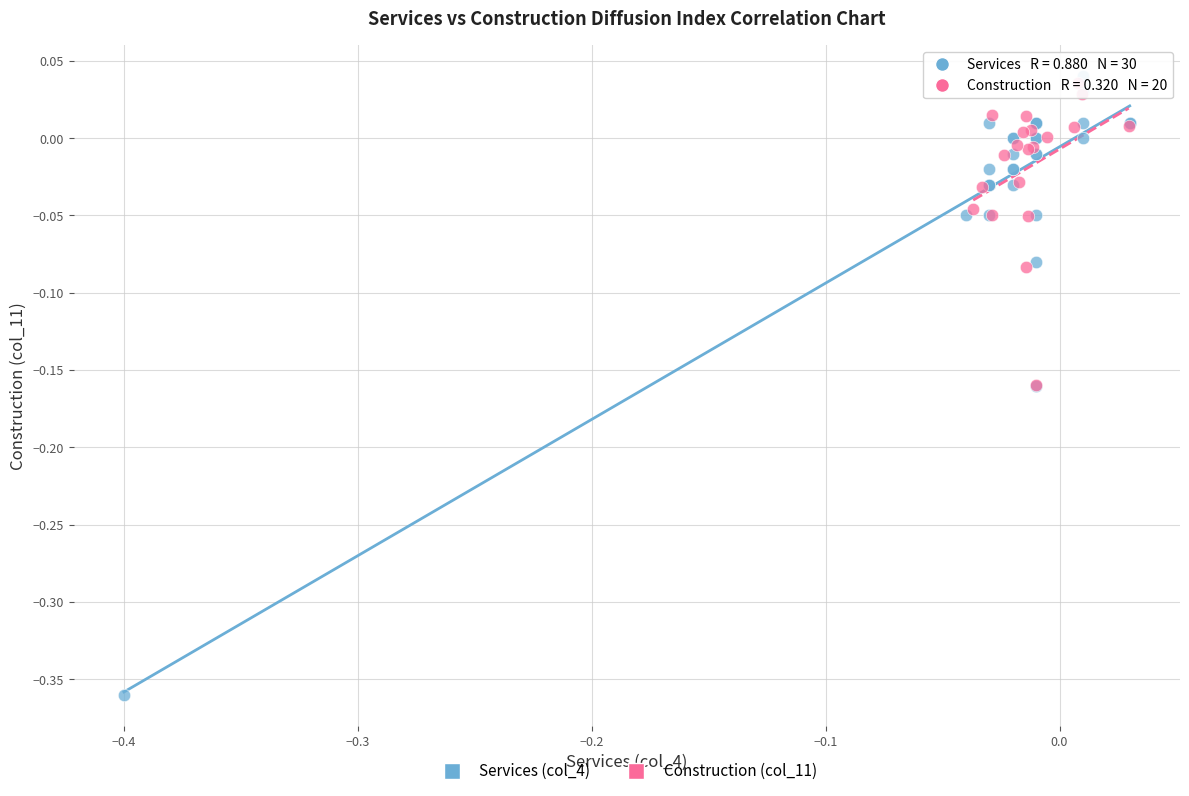

Which series has the largest Y range (max minus min)?

Services (col_4)